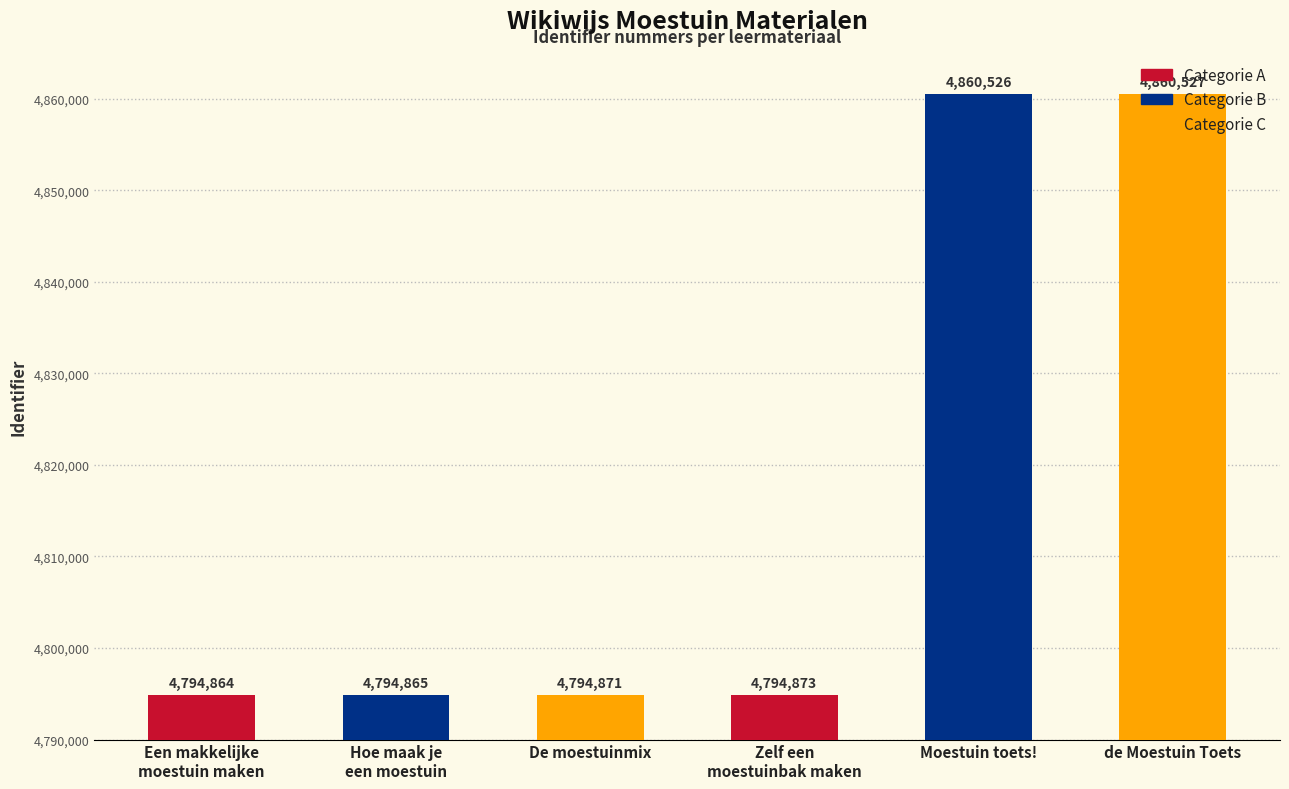

List the labels in order of value, smallest first.

Een makkelijke
moestuin maken, Hoe maak je
een moestuin, De moestuinmix, Zelf een
moestuinbak maken, Moestuin toets!, de Moestuin Toets